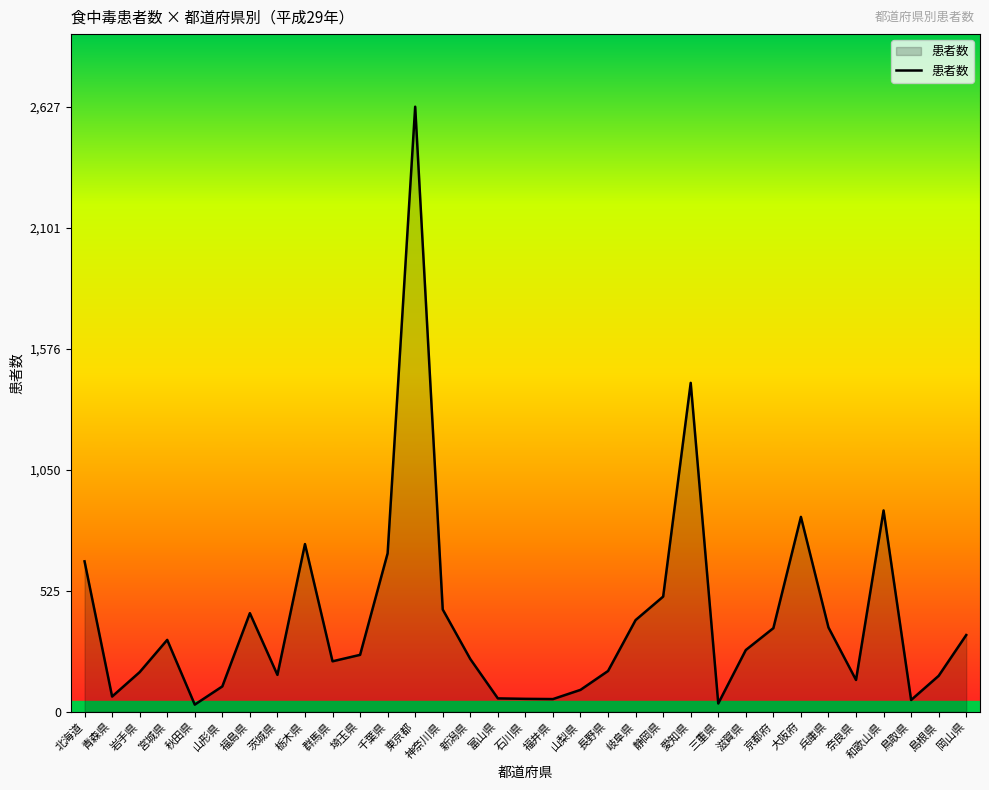

What is the sum of the values at 埼玉県 and 和歌山県?

1121